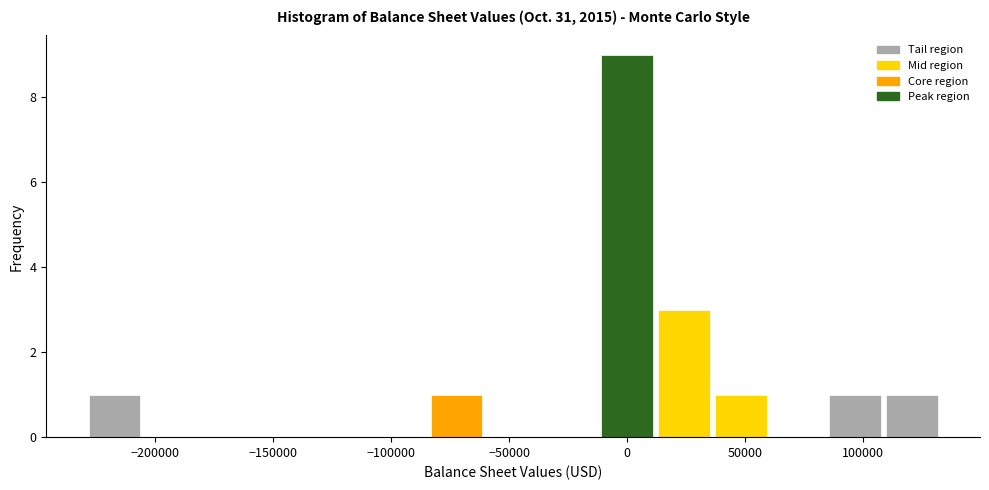

Reading left to right, list every bar in this chart as the range it spans on the x-axis followed by its height. Neither the bar edges nor the heights are printed on the chart, so give them approximately, as read against the axes.

-230000 to -205000: 1
-205000 to -180000: 0
-180000 to -155000: 0
-155000 to -135000: 0
-135000 to -110000: 0
-110000 to -85000: 0
-85000 to -60000: 1
-60000 to -35000: 0
-35000 to -10000: 0
-10000 to 10000: 9
10000 to 35000: 3
35000 to 60000: 1
60000 to 85000: 0
85000 to 110000: 1
110000 to 135000: 1